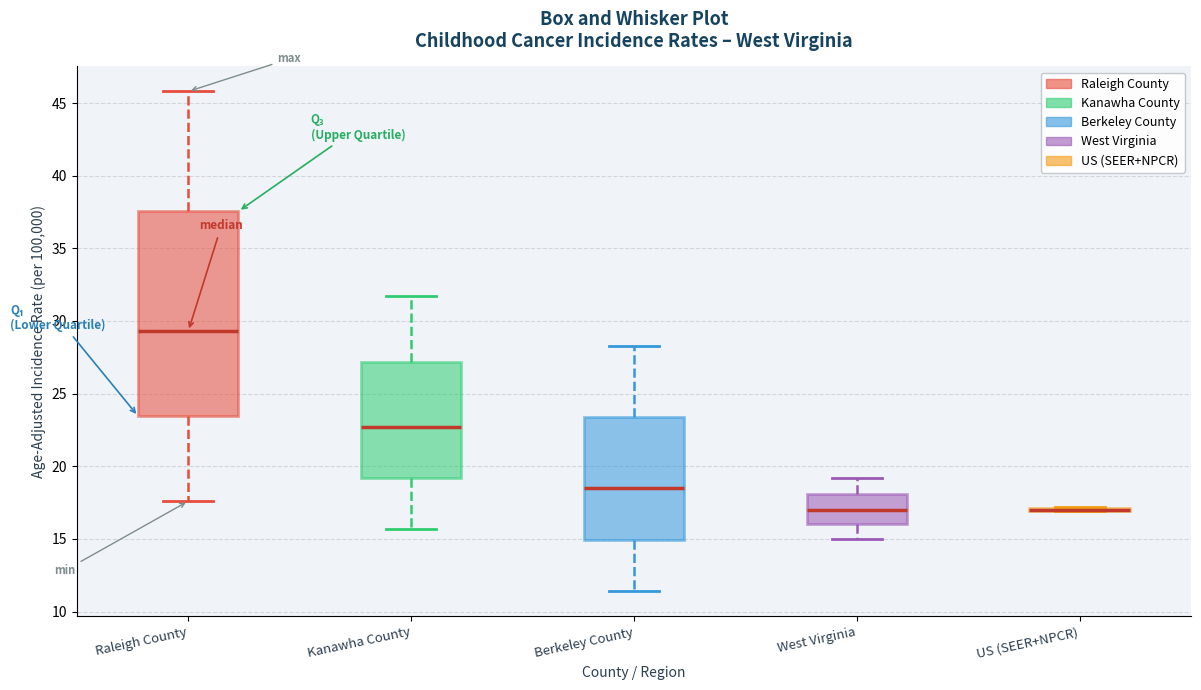

Reading left to right, read every box against the y-axis: the position of its median line, the range the box covers, and the ends of its whiskers. The values are not printed on the chart, so give them approximately, as read against the axis.

Raleigh County: median 29.5, box 23.5 to 37.5, whiskers 17.5 to 46.0
Kanawha County: median 22.5, box 19.0 to 27.0, whiskers 15.5 to 31.5
Berkeley County: median 18.5, box 15.0 to 23.5, whiskers 11.5 to 28.5
West Virginia: median 17.0, box 16.0 to 18.0, whiskers 15.0 to 19.0
US (SEER+NPCR): box collapsed to a line at 17.0, whiskers 17.0 to 17.0